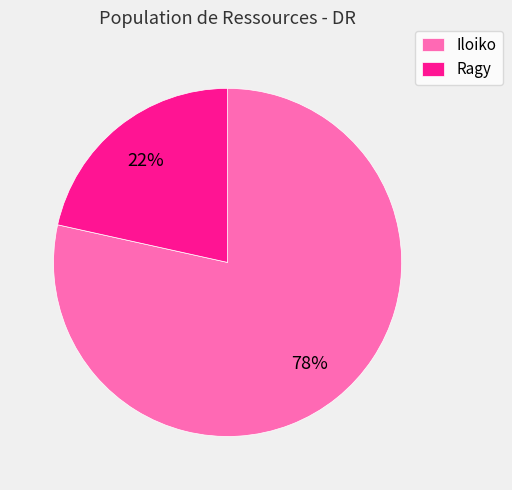

To the nearest percent, what is the combined percentage of Iloiko and Ragy?

100%